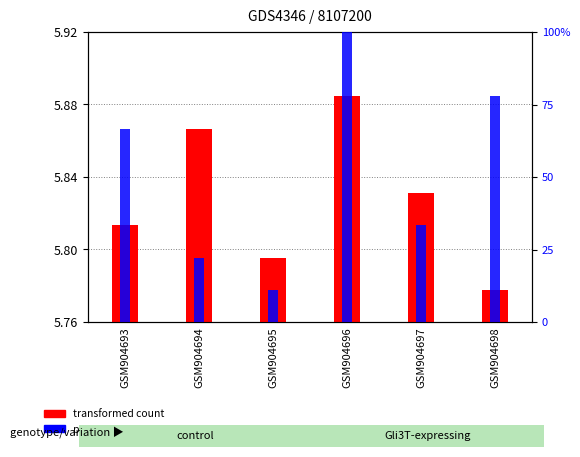

Which has a higher value, GSM904696 or GSM904694?

GSM904696